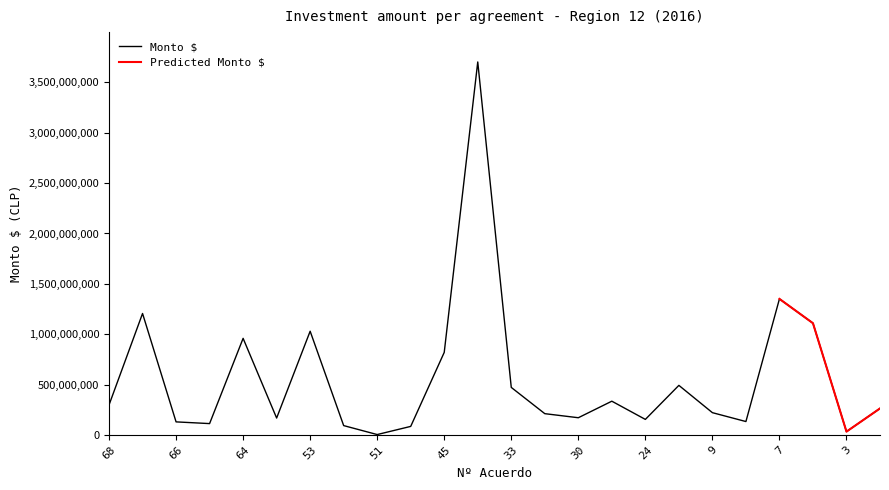

Rank the categories by value from highest to lowest.

34, 7, 67, 6, 53, 64, 45, 10, 33, 28, 68, 2, 9, 32, 30, 54, 24, 8, 66, 65, 52, 46, 3, 51